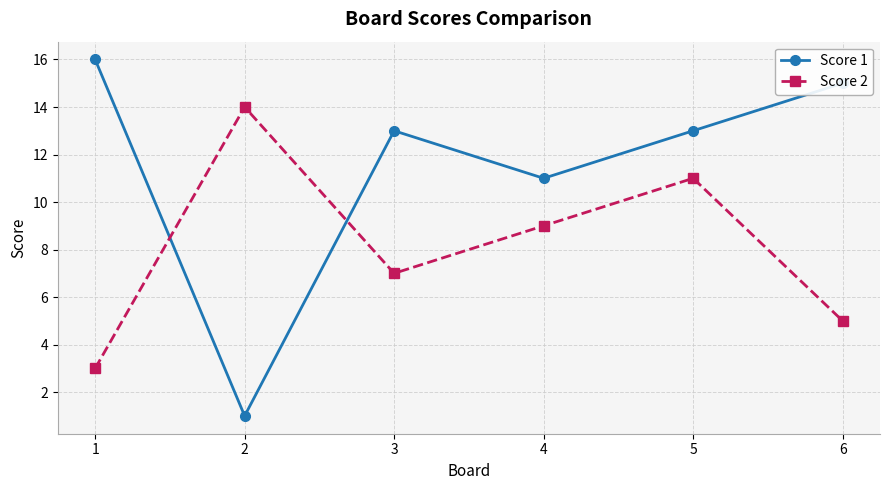

How many intersections are there between Score 2 and Score 1?

2